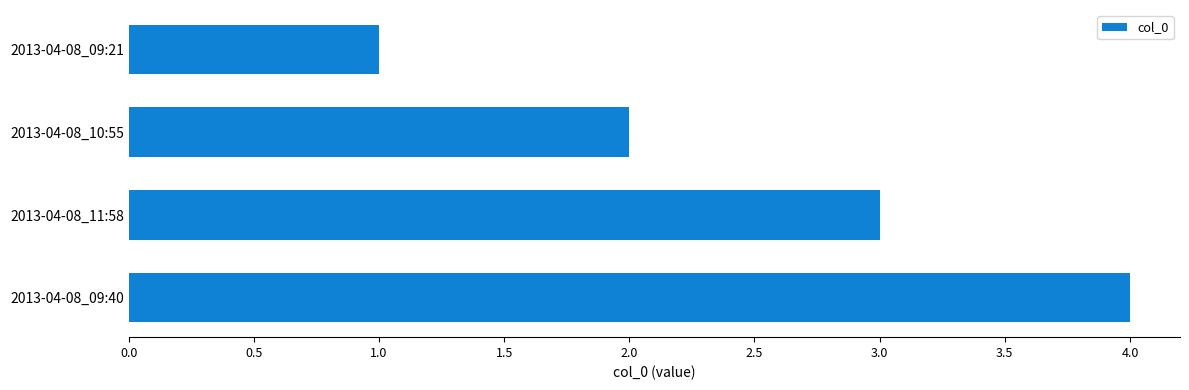

Is it true that the value at 2013-04-08_09:21 is 1?

True